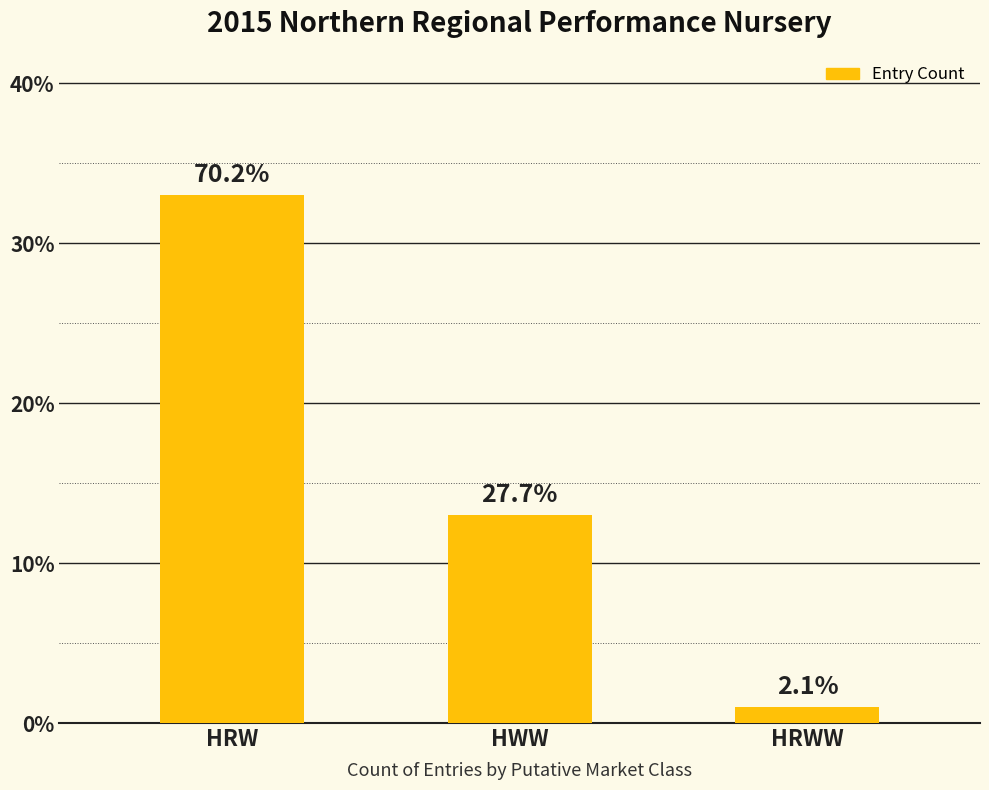

The chart shows a value of 1 at HRWW. True or false?

True